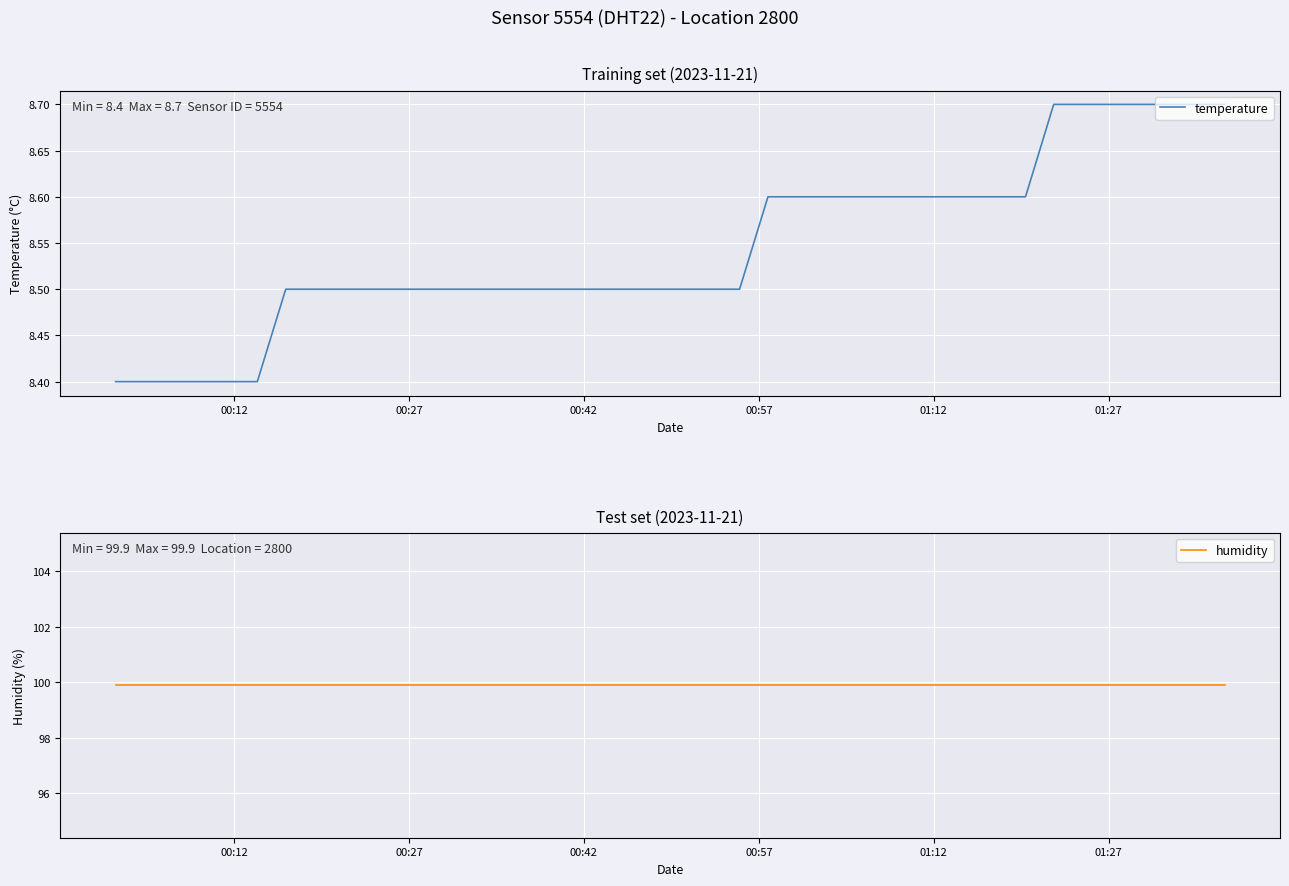

True or false: temperature and humidity cross at least once.

False